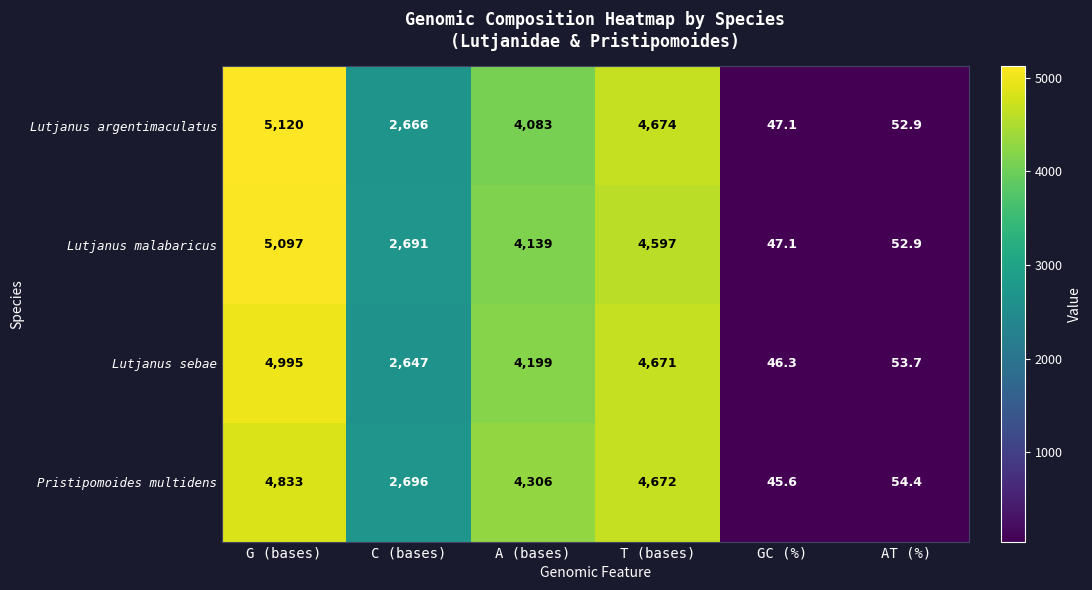

Between C (bases) and AT (%), which series saw the biggest shift?

Pristipomoides multidens